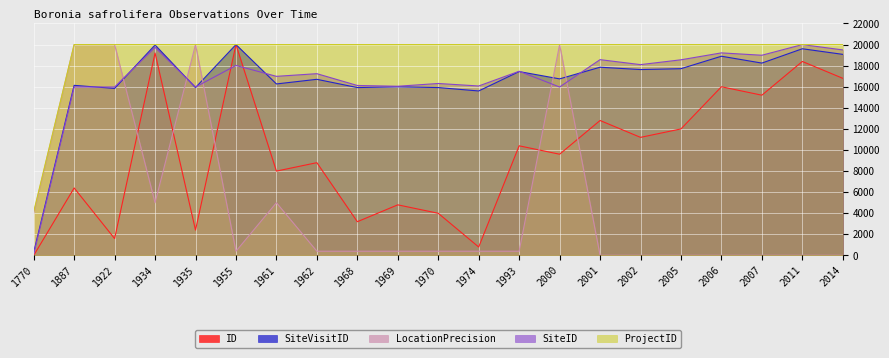

At which label does LocationPrecision first exceed 400?

1770